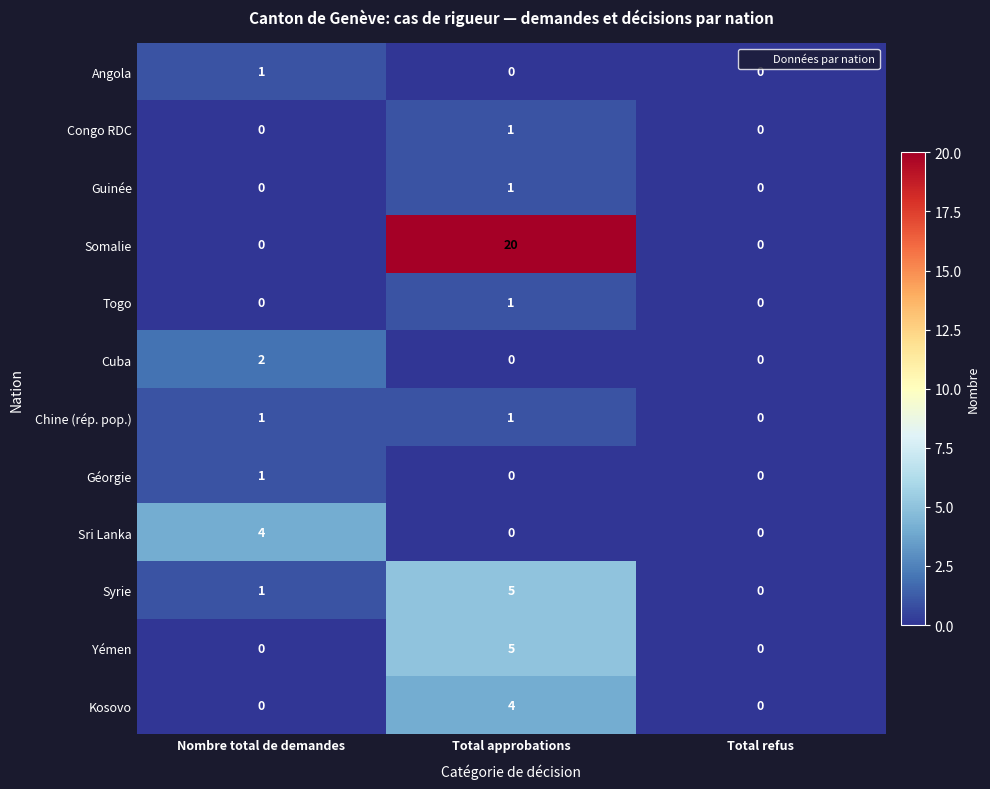

Which series has the largest total across all categories?

Somalie